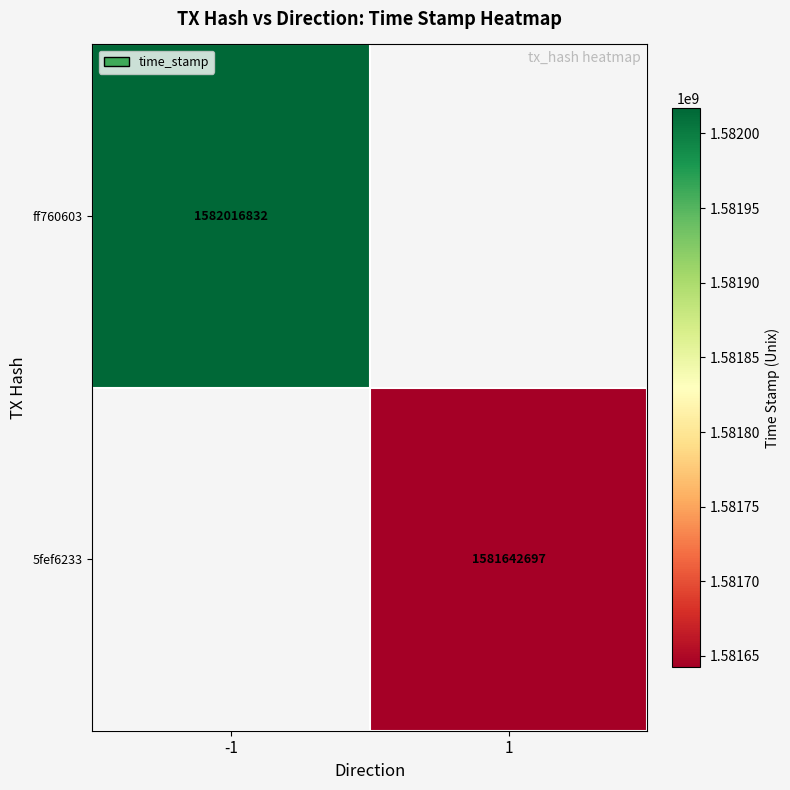

Is it true that 5fef6233 equals 722818212 at 1?

False